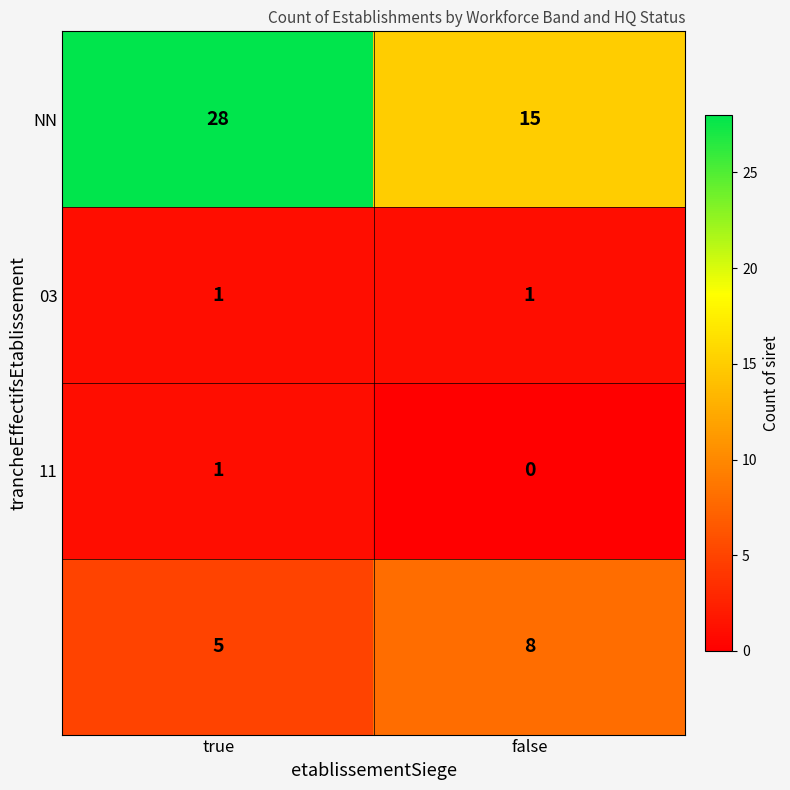

What is the total value across all series at true?

35